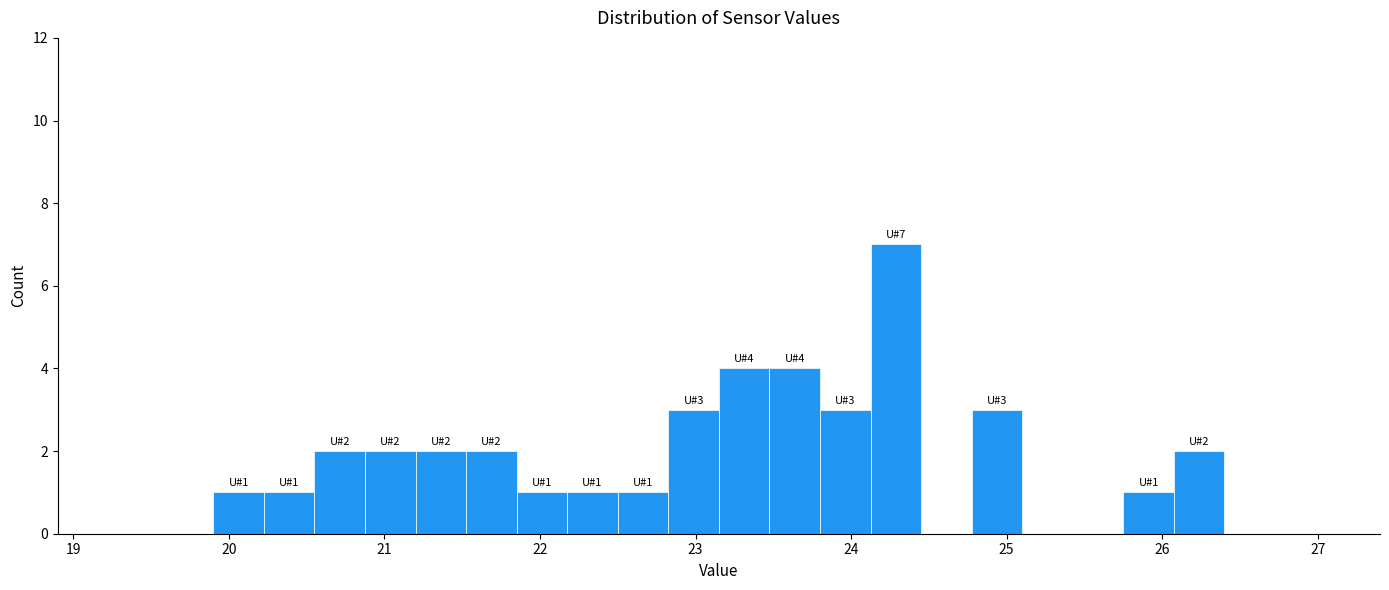

Read against the x-axis, roughly where is the centre of the tallest bar?

24.3